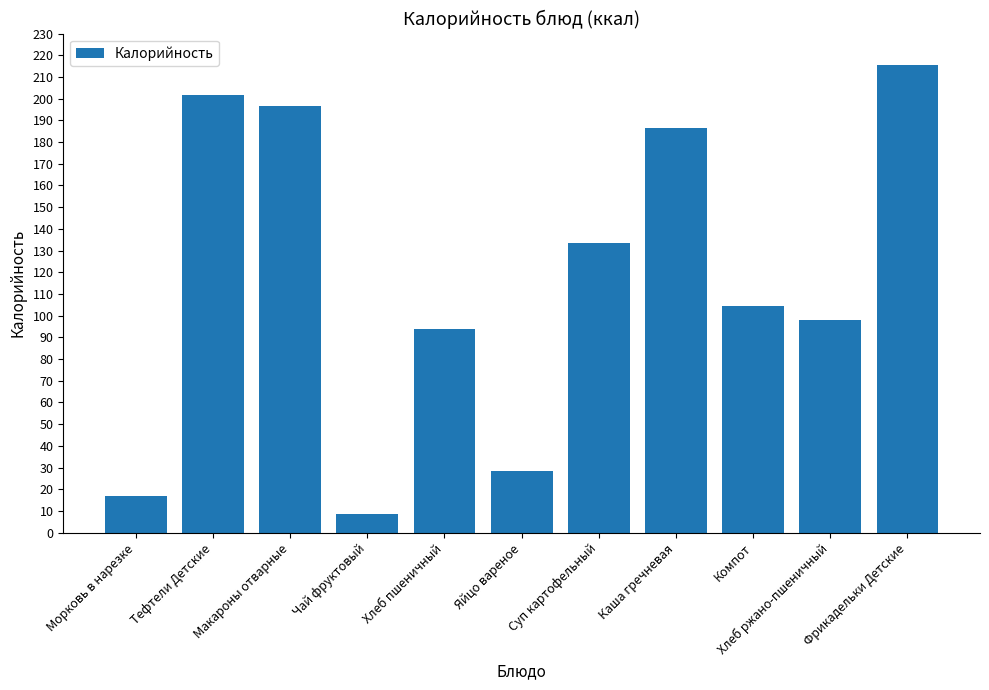

Read the value at Чай фруктовый.

8.6